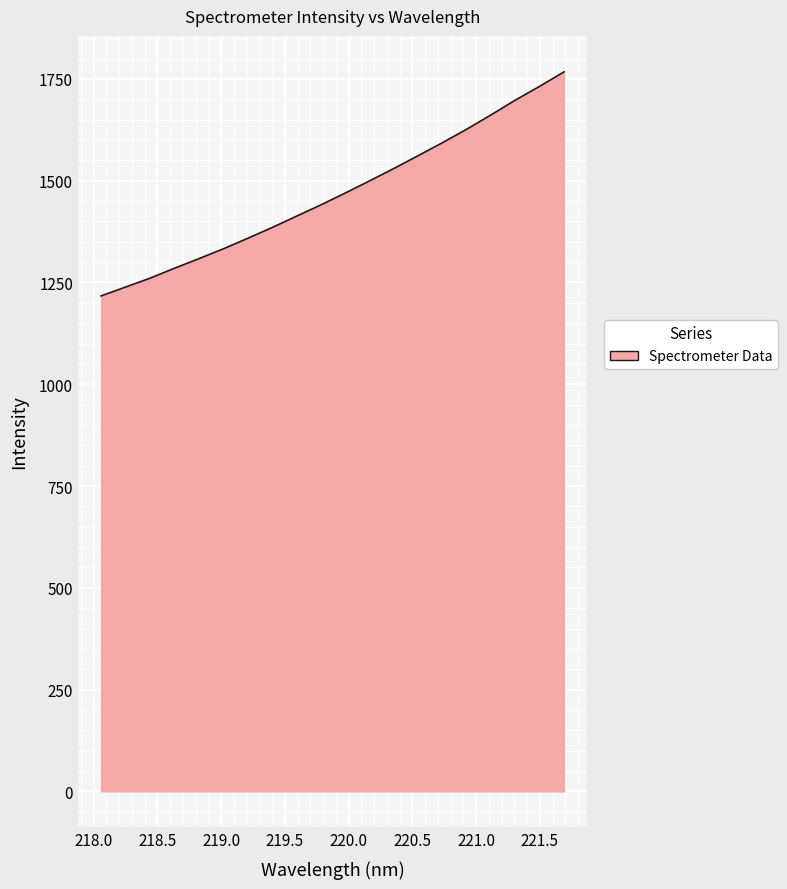

What is the greatest value displayed?

1767.4